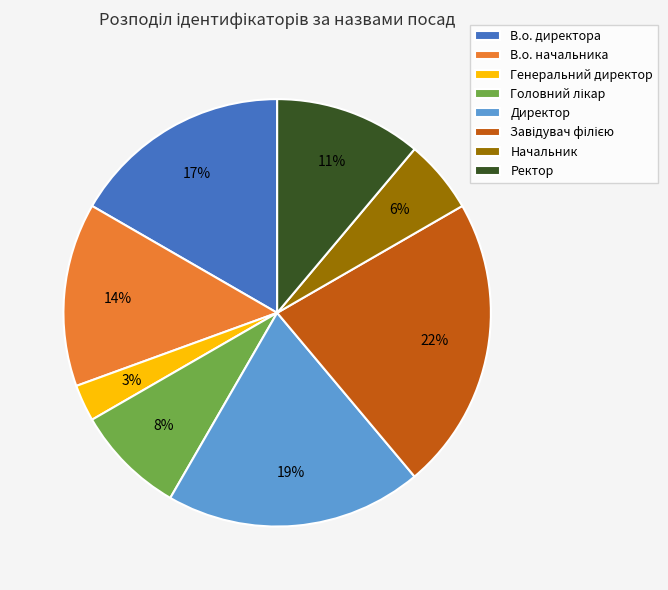

Which category has the smallest portion of the pie?

Генеральний директор